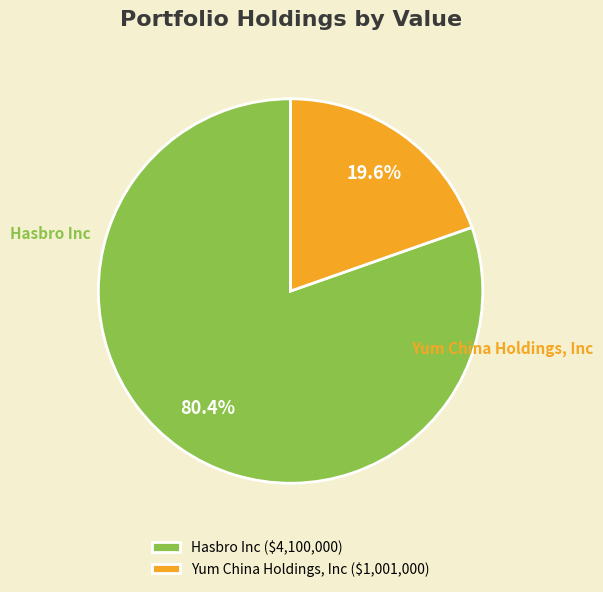

Do Yum China Holdings, Inc and Hasbro Inc together represent more than half of the pie?

Yes